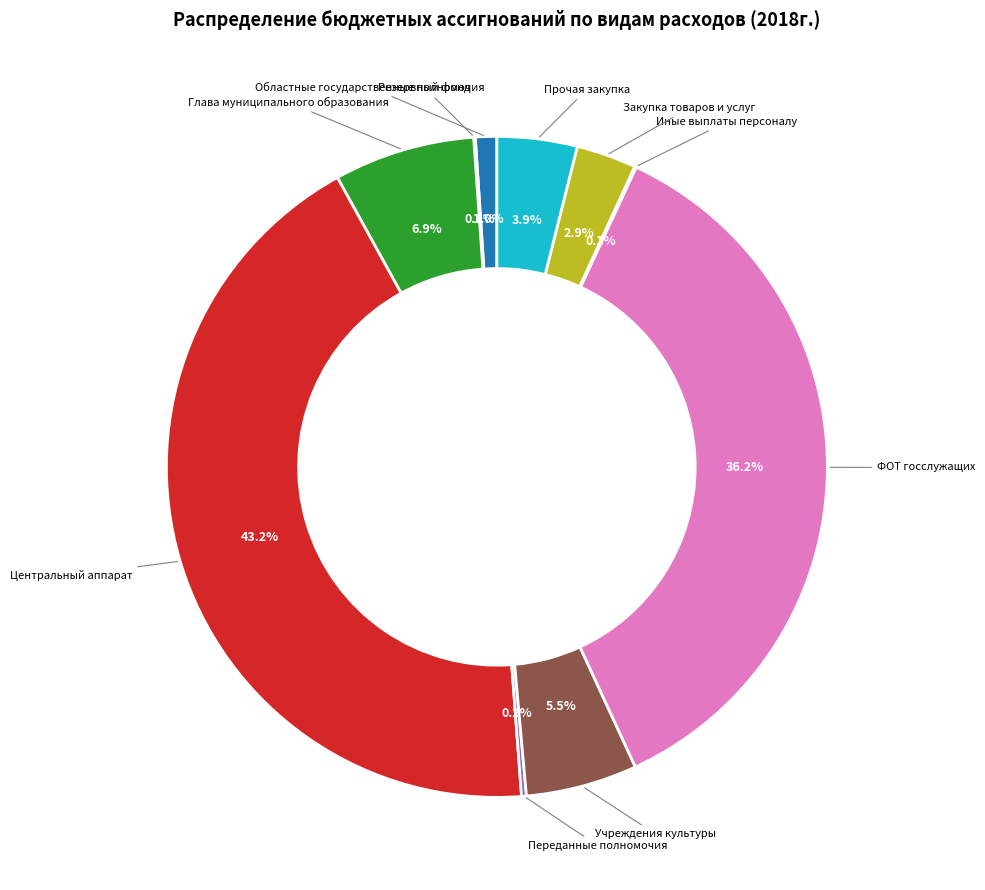

Approximately how many times larger is the value at Глава муниципального образования compared to Закупка товаров и услуг?

2.4